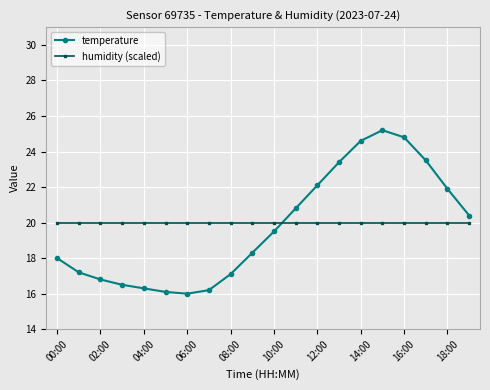

What is the highest value of the temperature series?

25.2